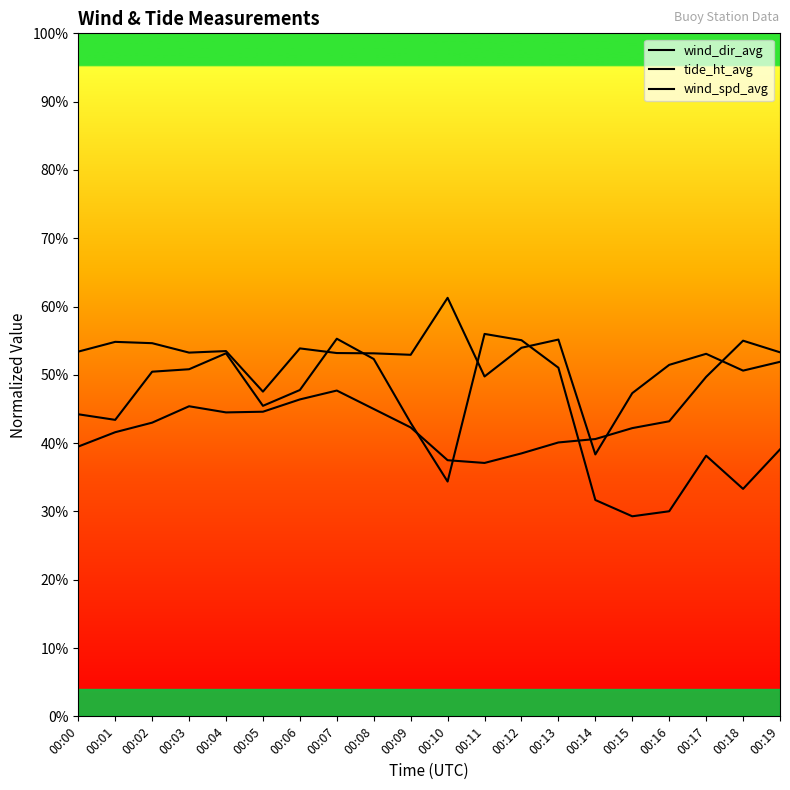

Which label corresponds to the largest value in the chart?

00:10